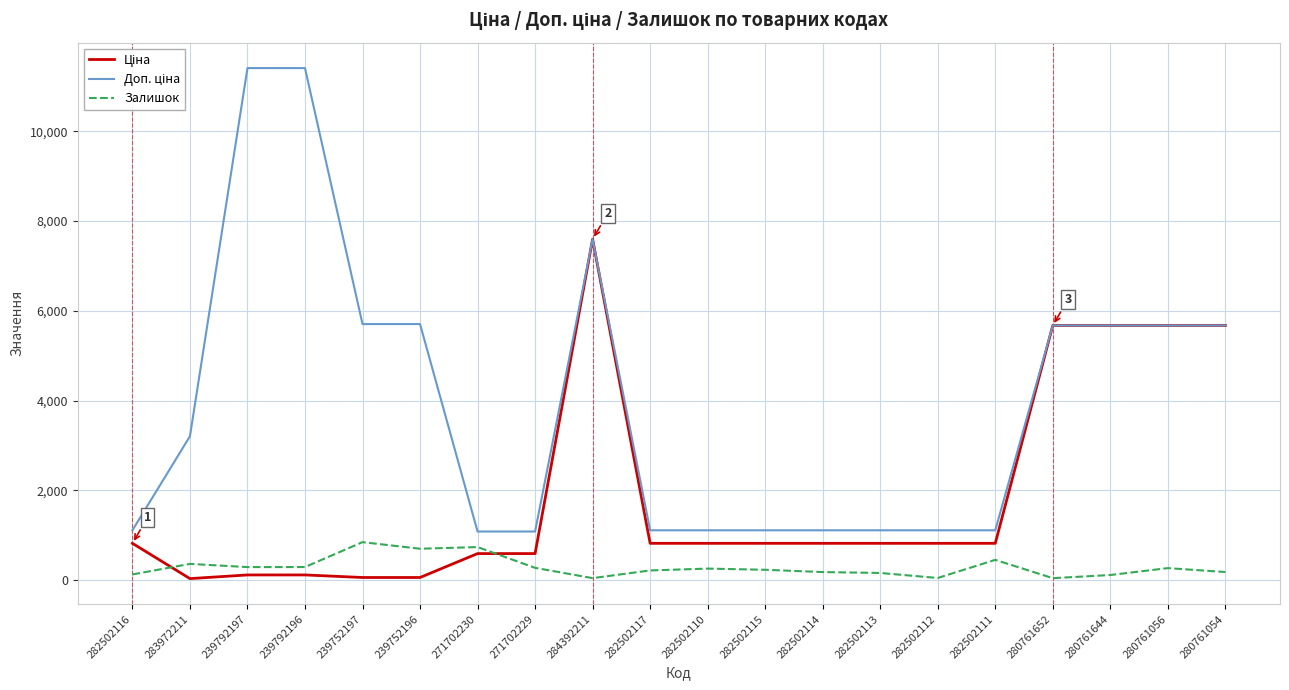

Is it true that Залишок equals 179.0 at 280761054?

True